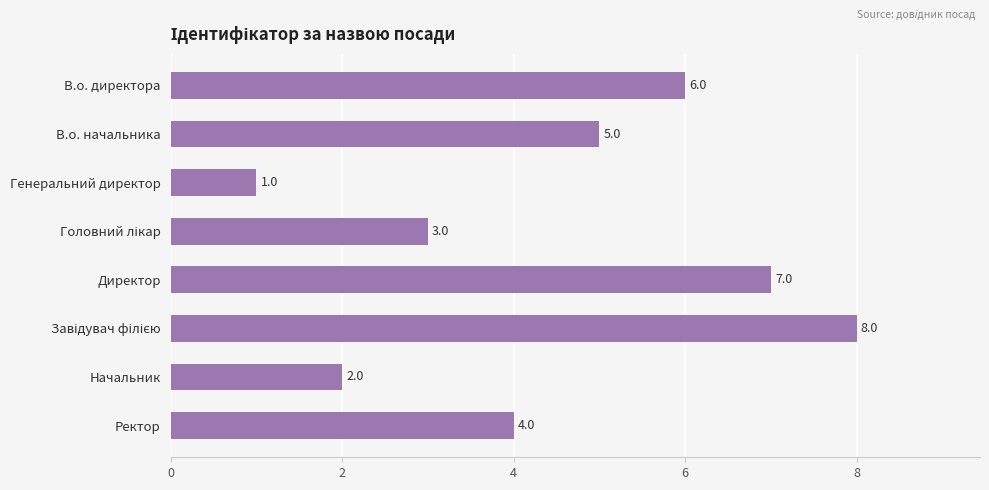

Approximately how many times larger is the value at В.о. начальника compared to Генеральний директор?

5.0